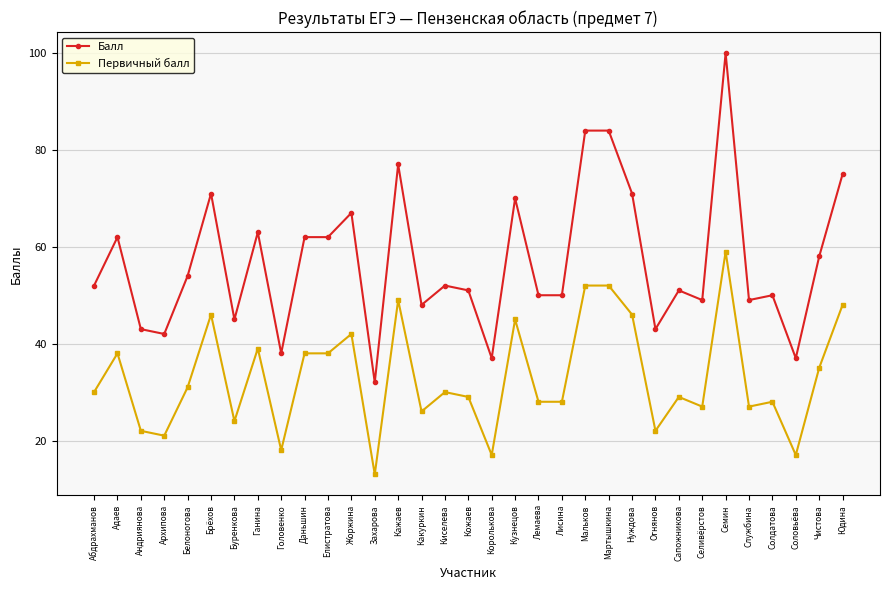

What is the average value of the Балл series?

57